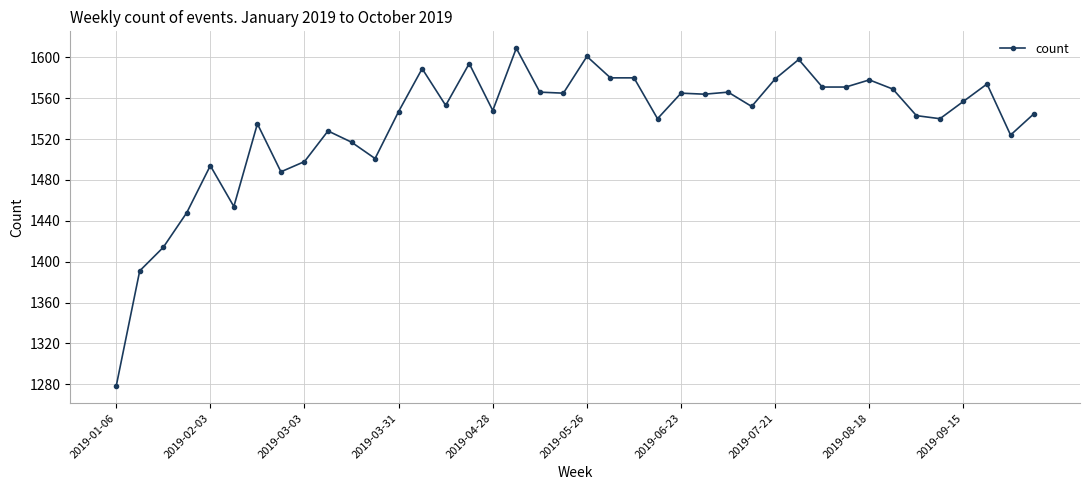

What is the minimum value shown in the chart?

1278